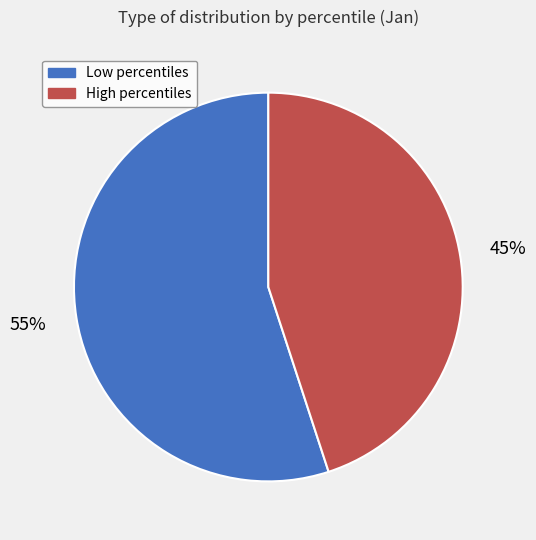

Which category has the smallest portion of the pie?

High percentiles